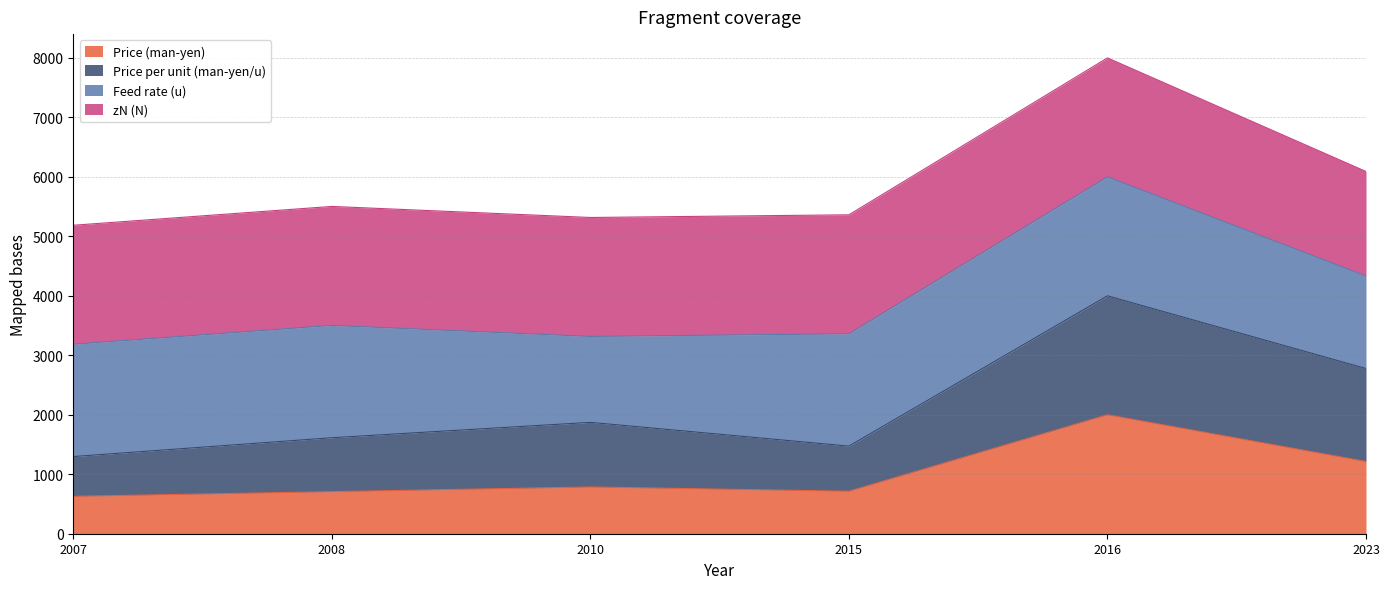

In Price (man-yen), how many points are higher than both neighbors (excluding endpoints)?

2